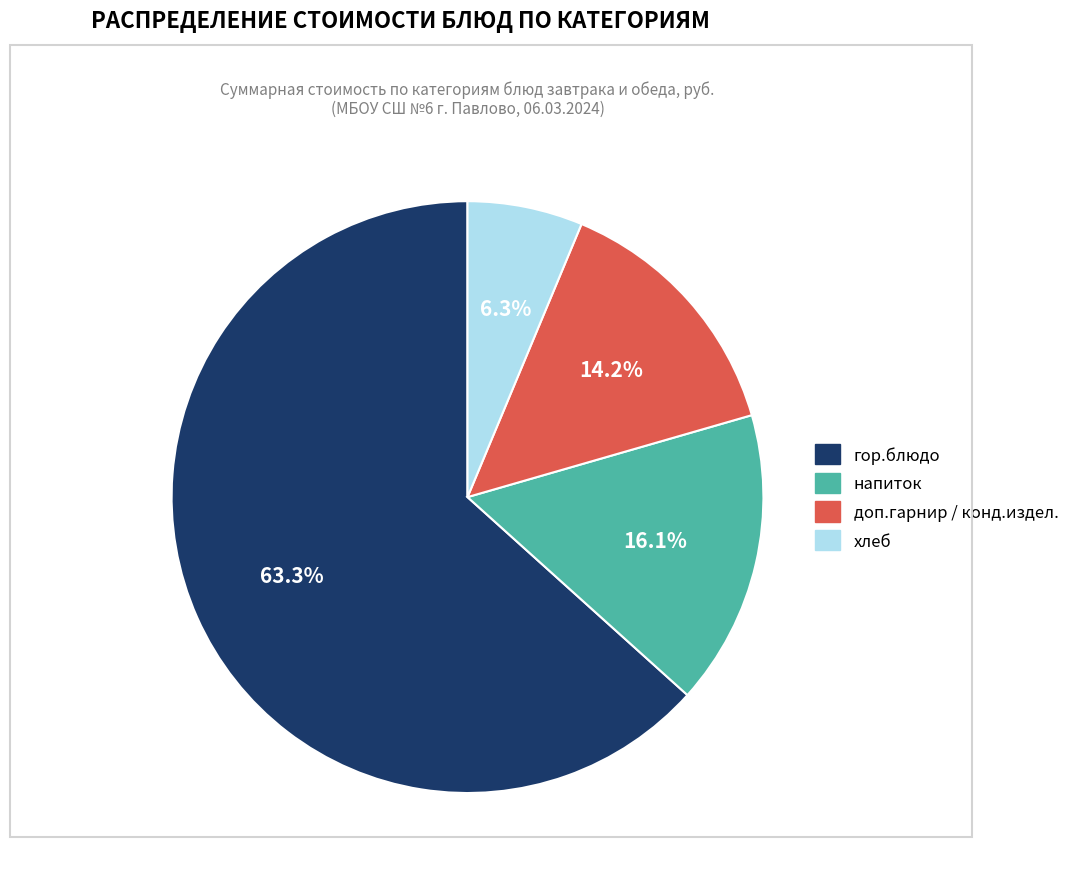

Is there a majority slice in this chart?

Yes